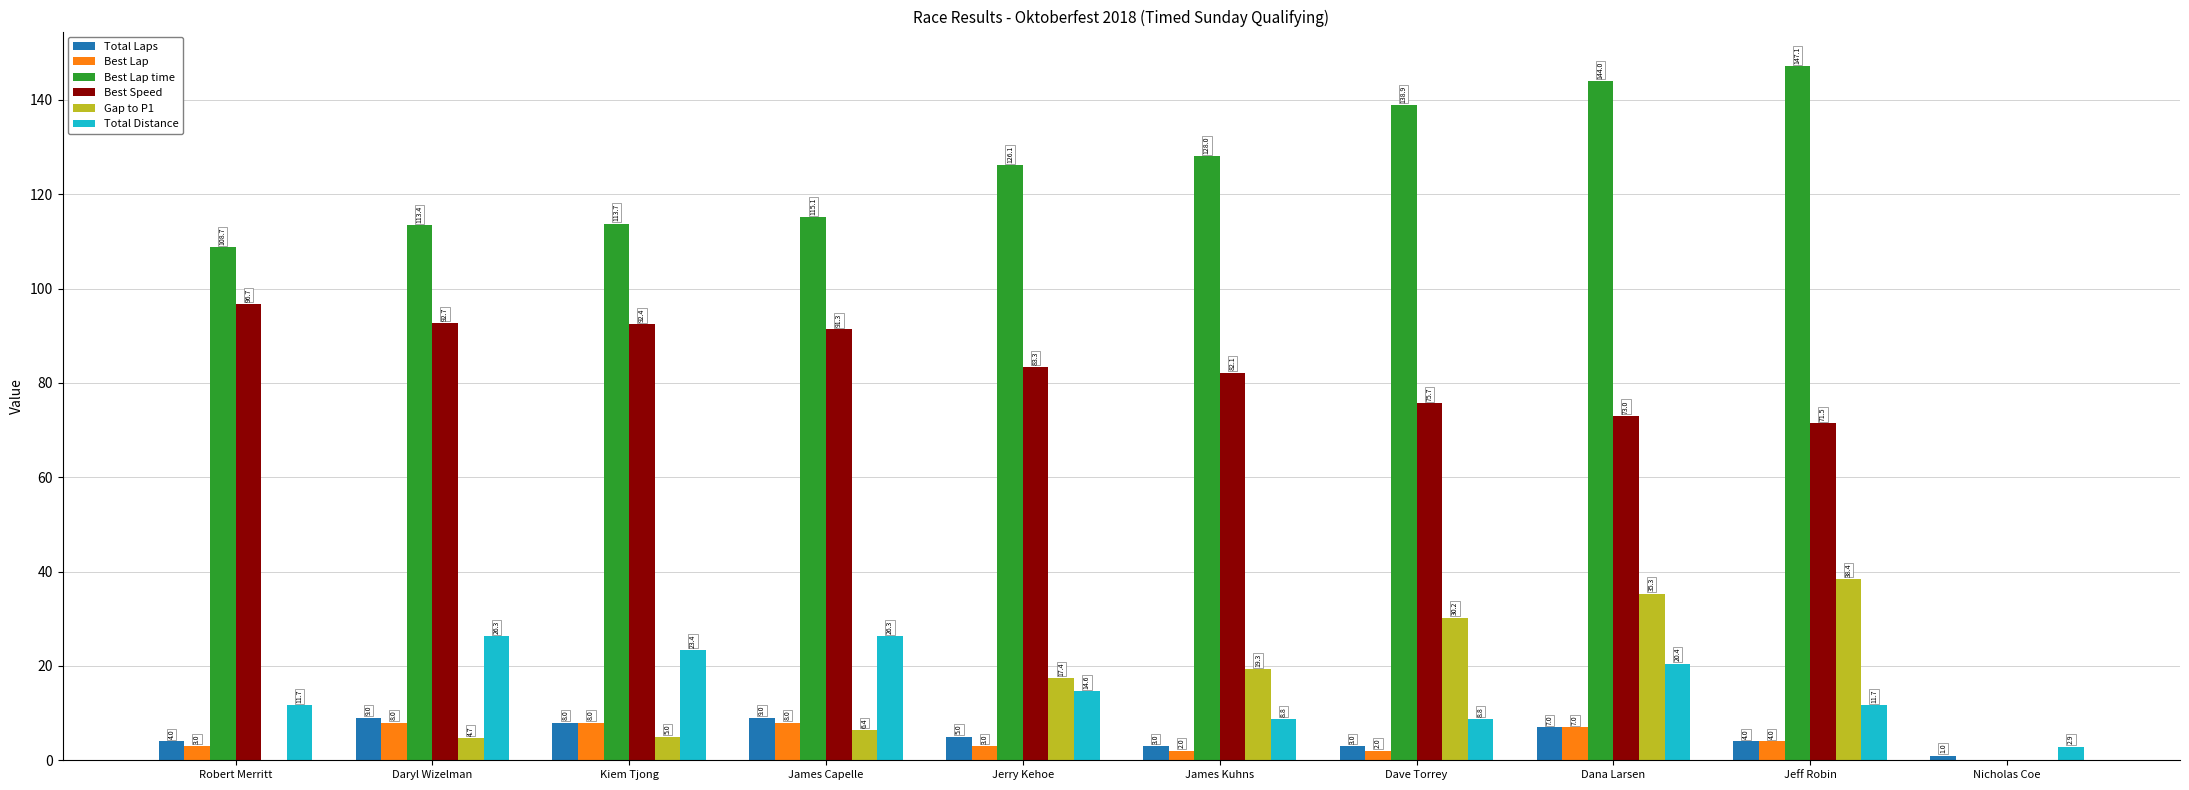

How many values in Gap to P1 are above zero?

8